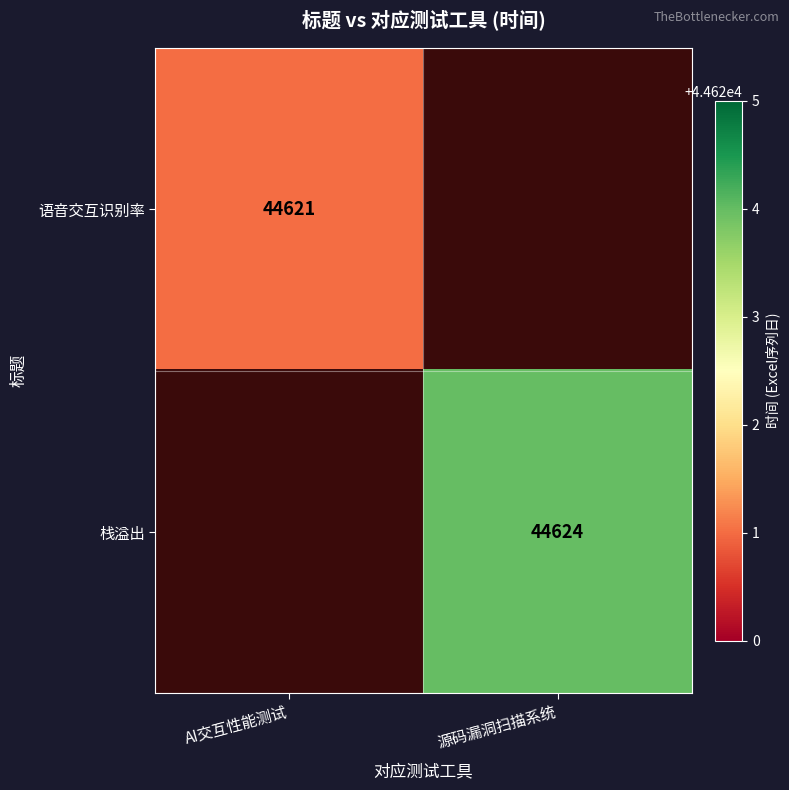

Which label corresponds to the largest value in the chart?

源码漏洞扫描系统